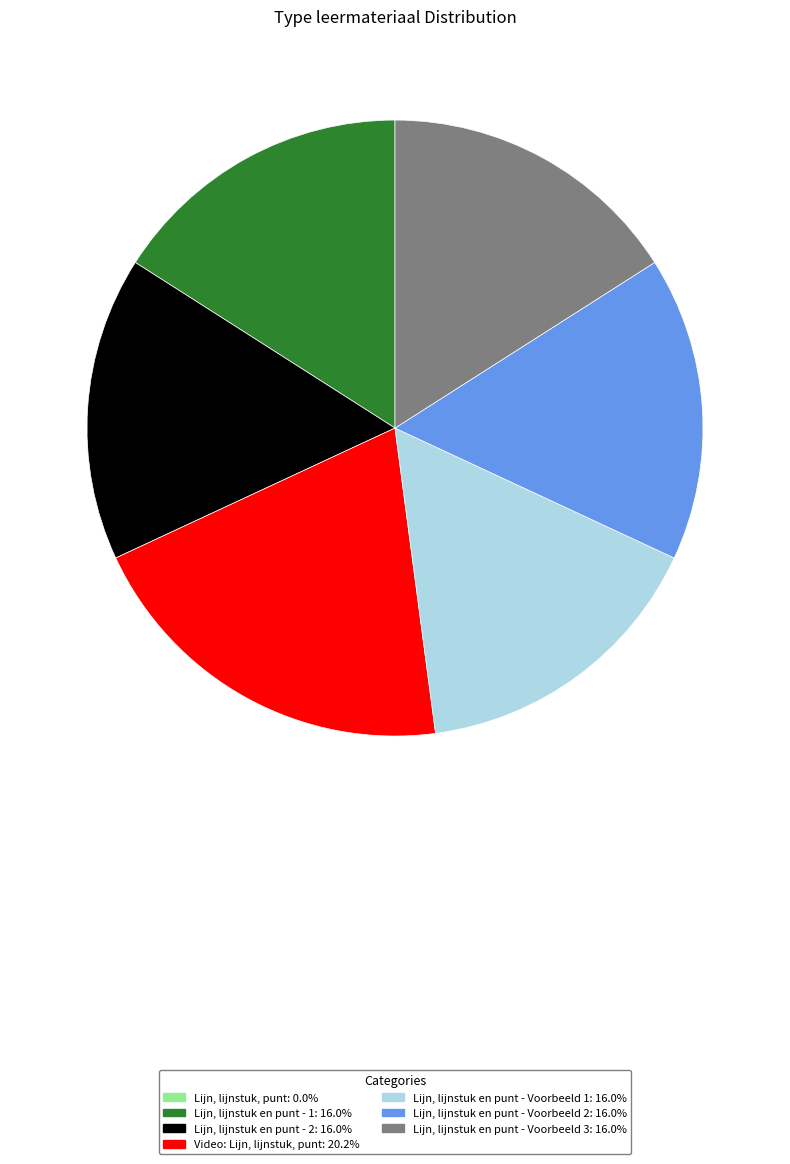

The Lijn, lijnstuk en punt - Voorbeeld 2 slice represents 30% of the pie. True or false?

False